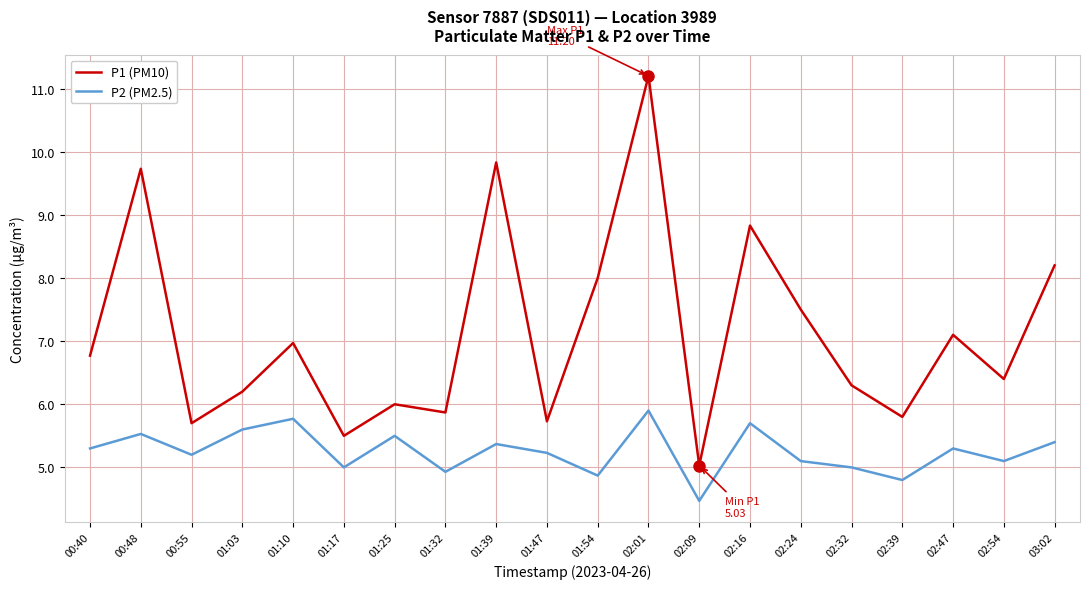

Is this an area chart (filled region under the line)?

No